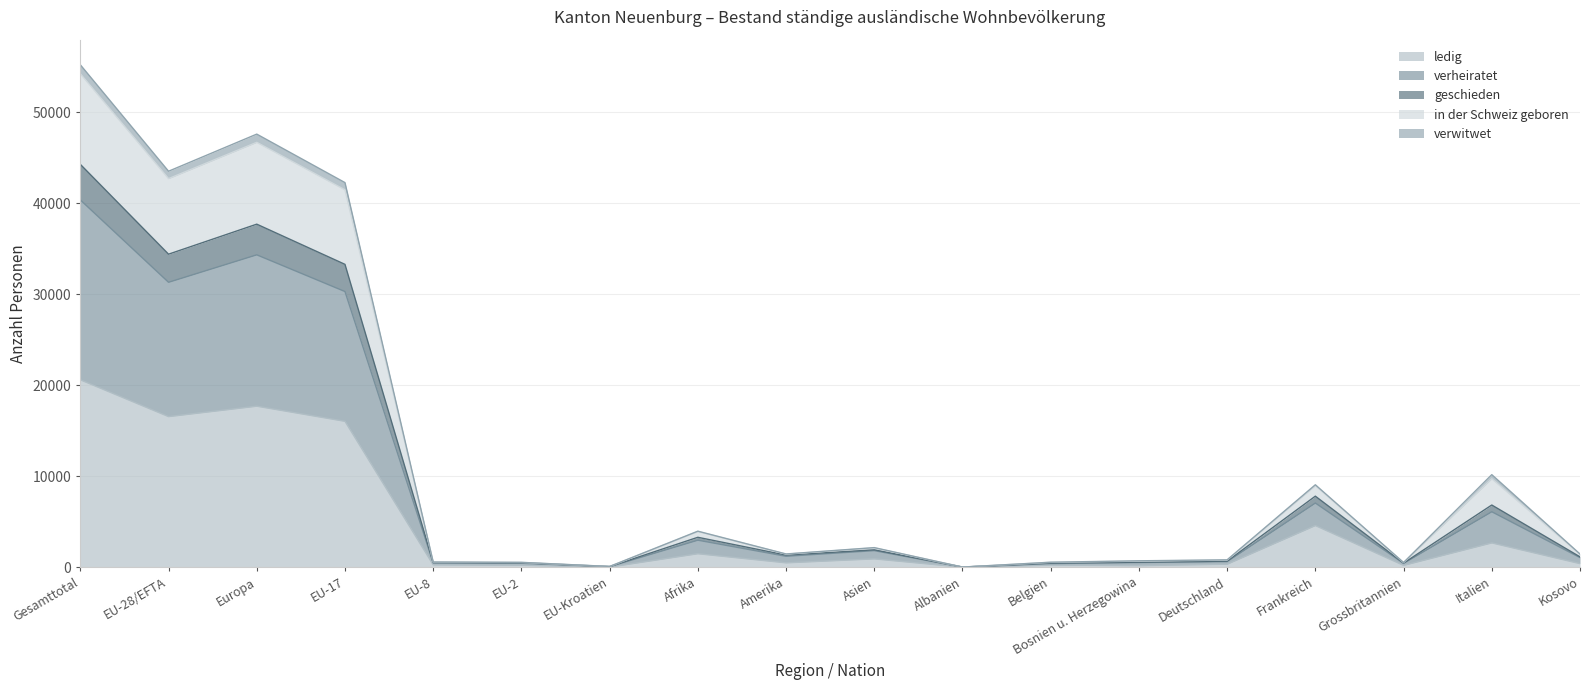

At which label does ledig reach its peak?

Gesamttotal